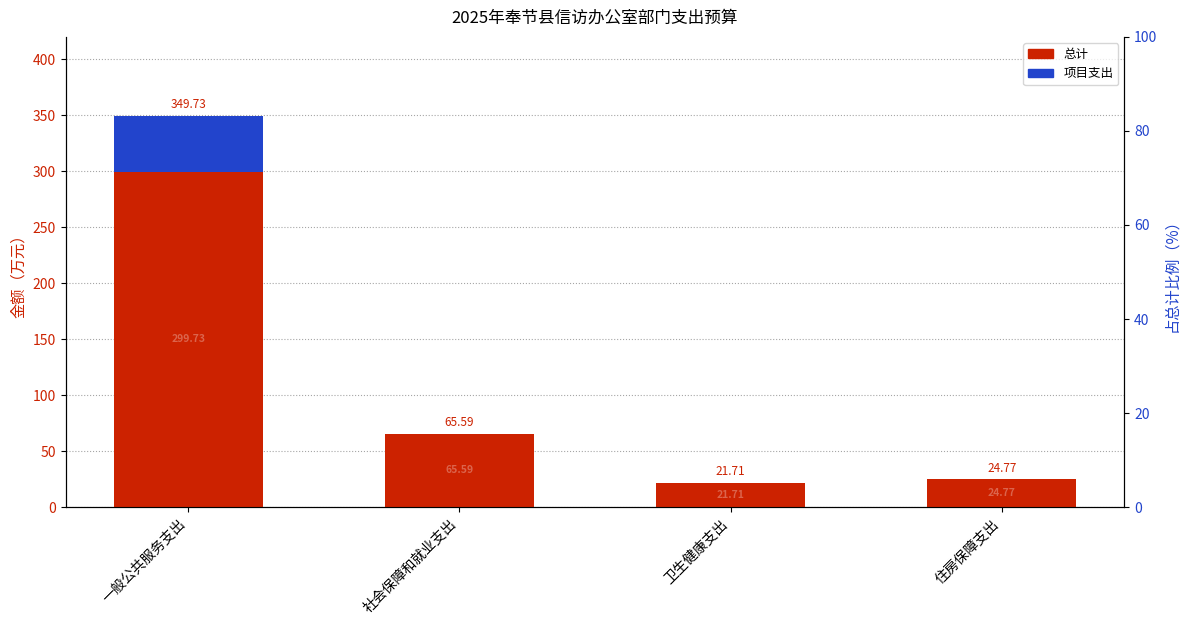

What is the difference between the highest and lowest values at 一般公共服务支出?

299.7